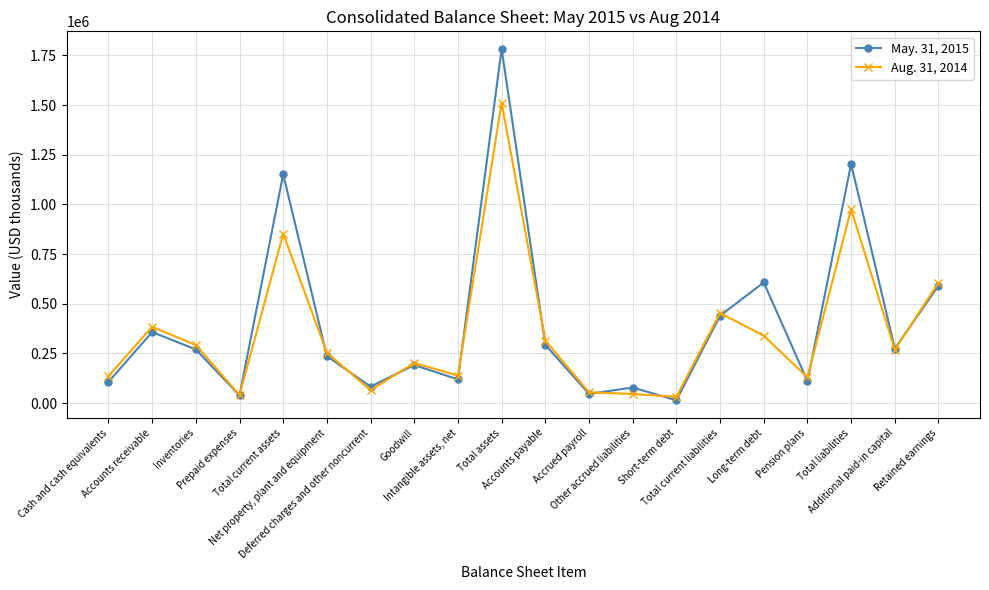

Is it true that May. 31, 2015 equals 1783012 at Total assets?

True